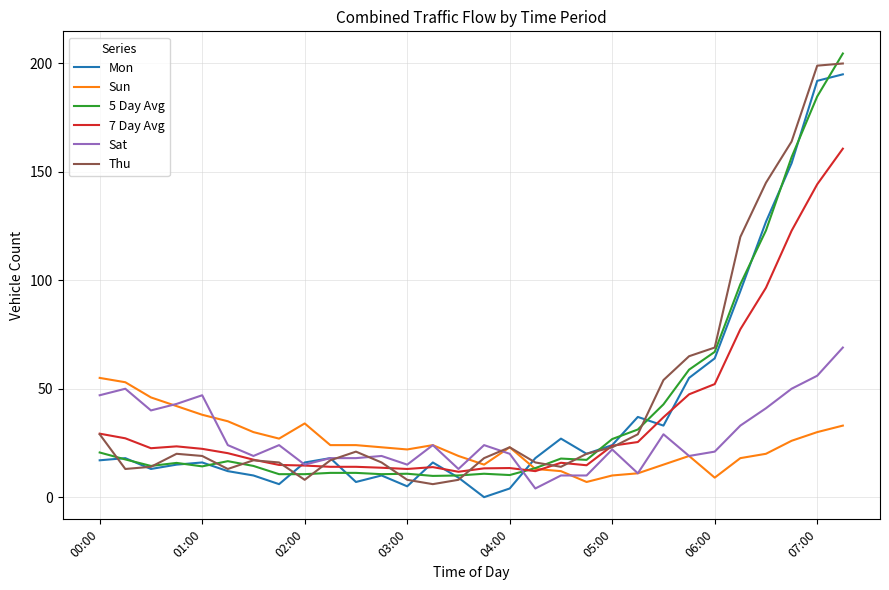

How many intersections are there between Mon and Sun?

1